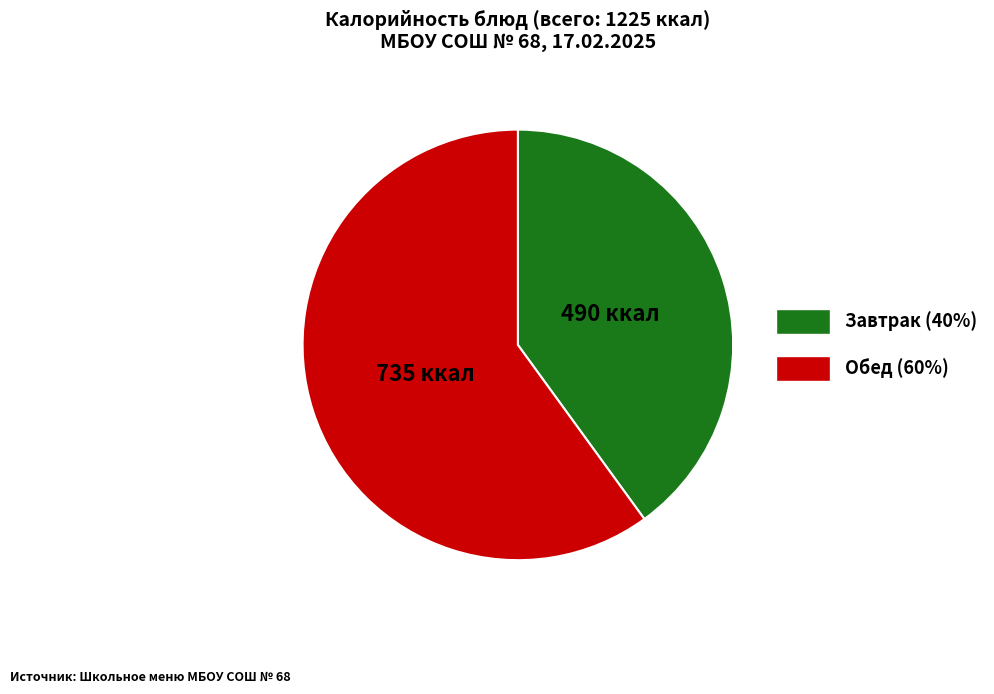

How many slices are in this pie chart?

2